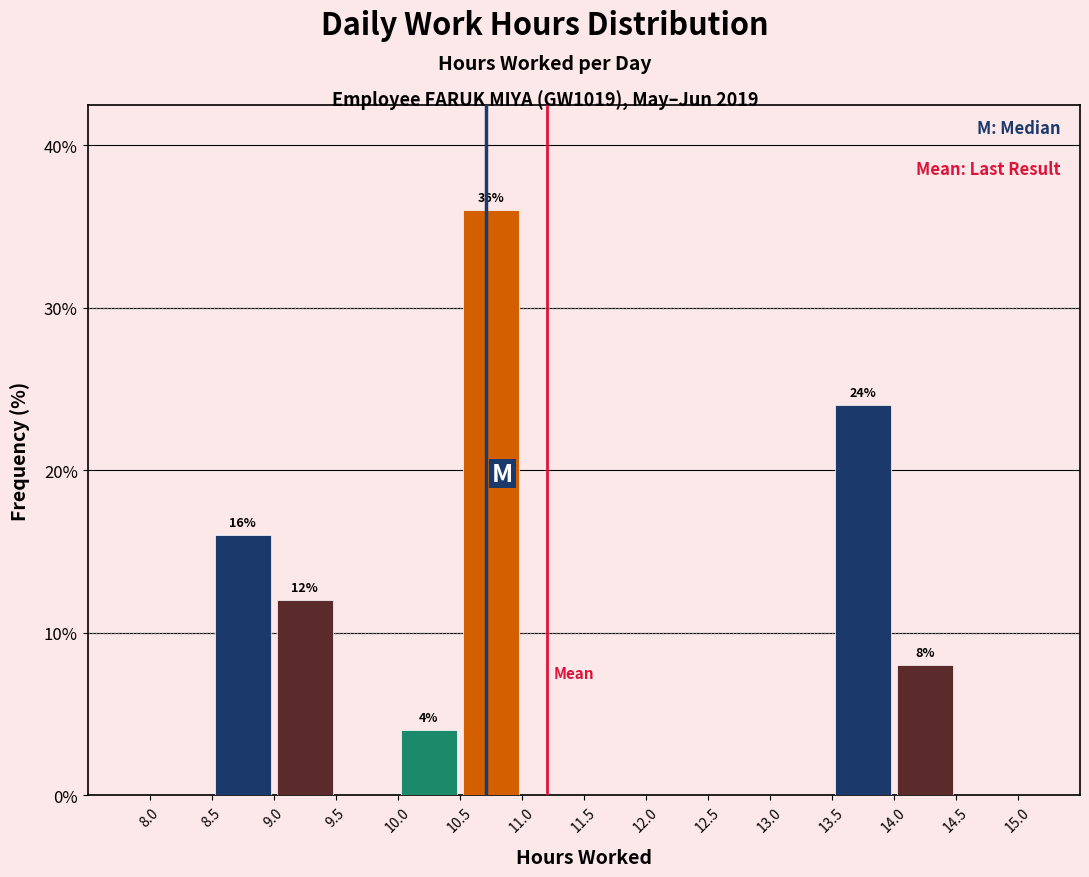

Which range on the x-axis has the tallest bar?

10.5 to 11.0